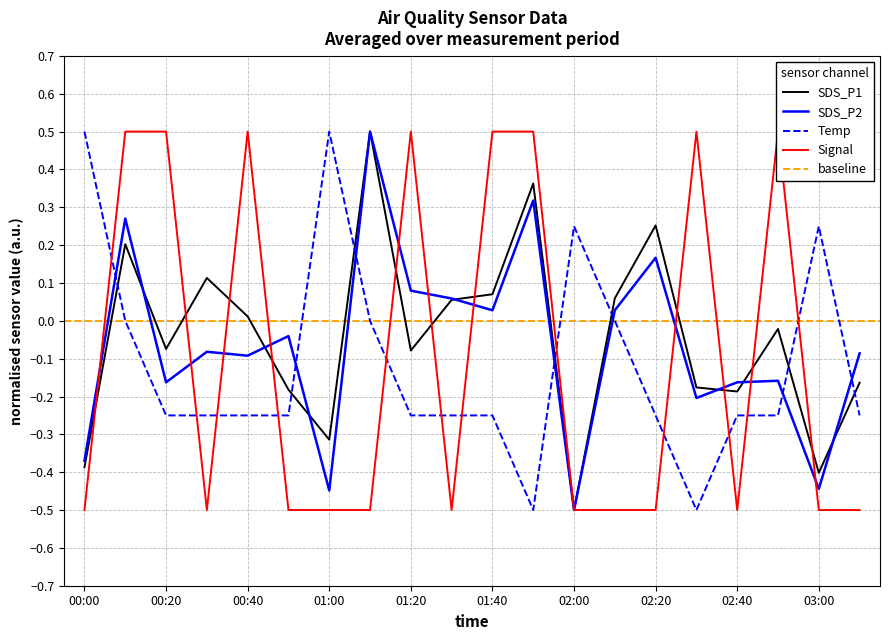

True or false: Signal has a value of -0.5 at 02:10.

True